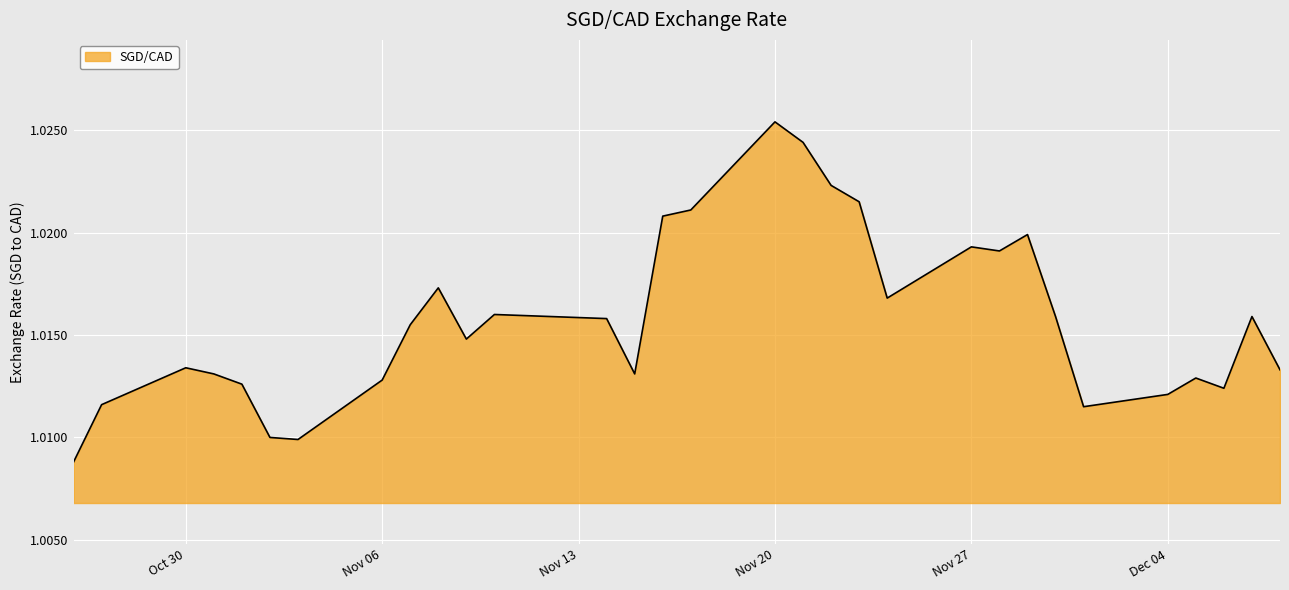

True or false: there are more than 2 points higher than both neighbors.

True